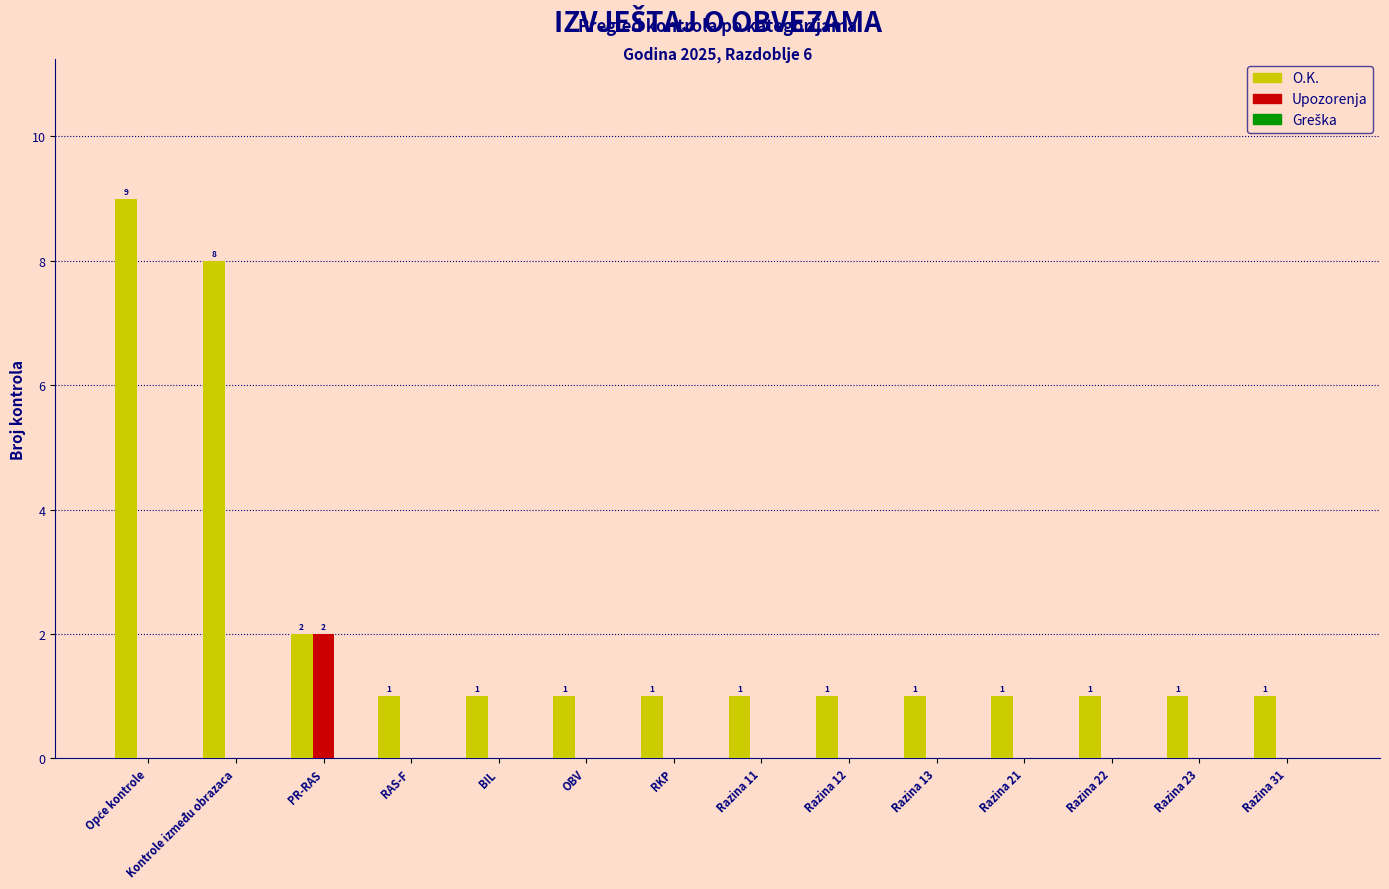

Which series has the largest total across all categories?

O.K.